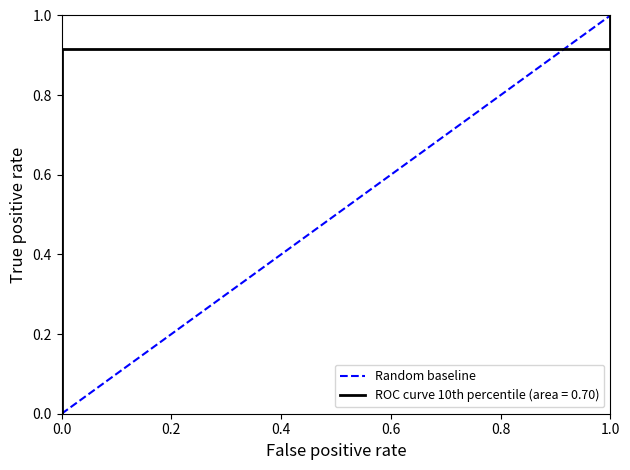

What is the sum of all values?

1